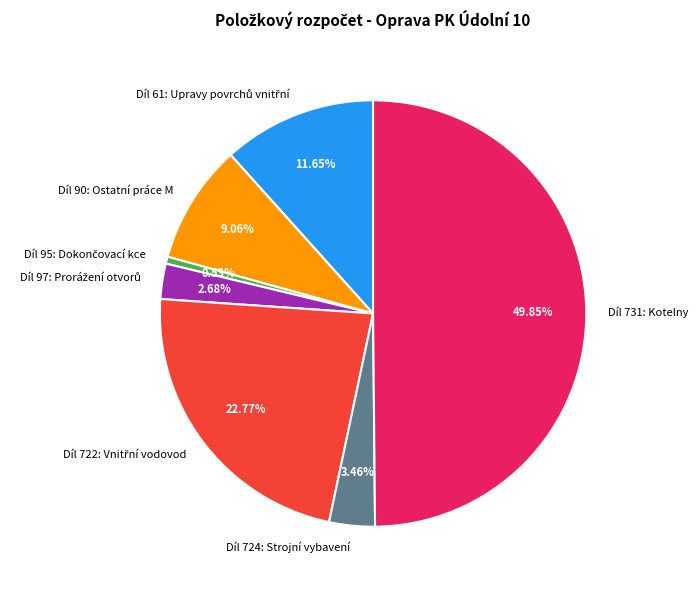

Does Díl 90: Ostatní práce M account for over 50% of the chart?

No